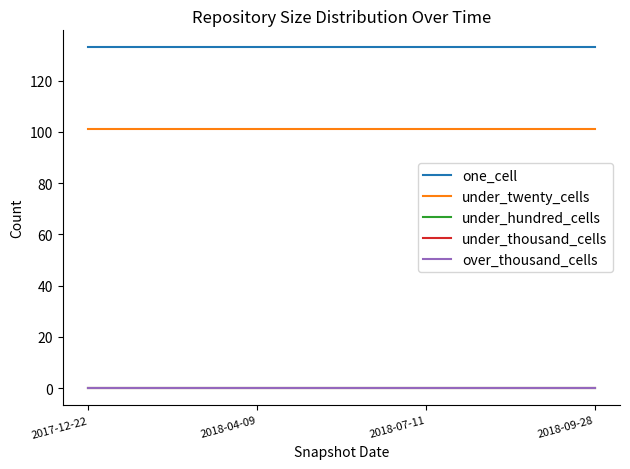

What is the average value of the under_twenty_cells series?

101